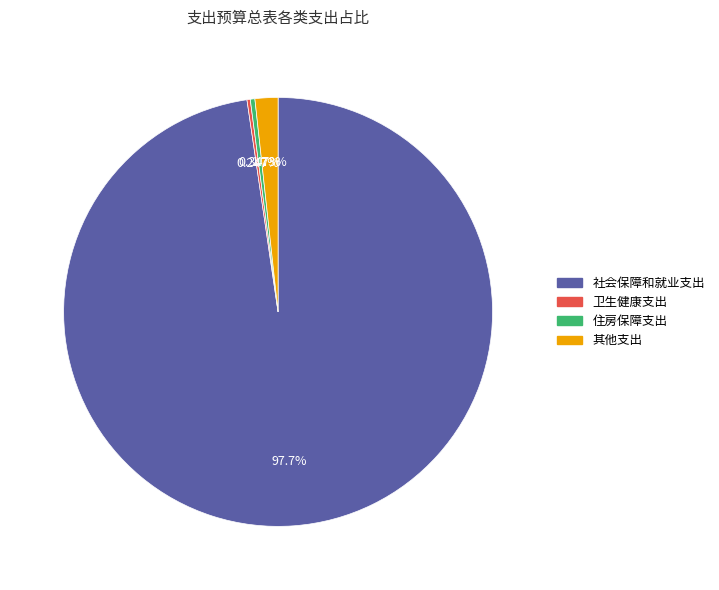

To the nearest percent, what is the average slice percentage?

25%